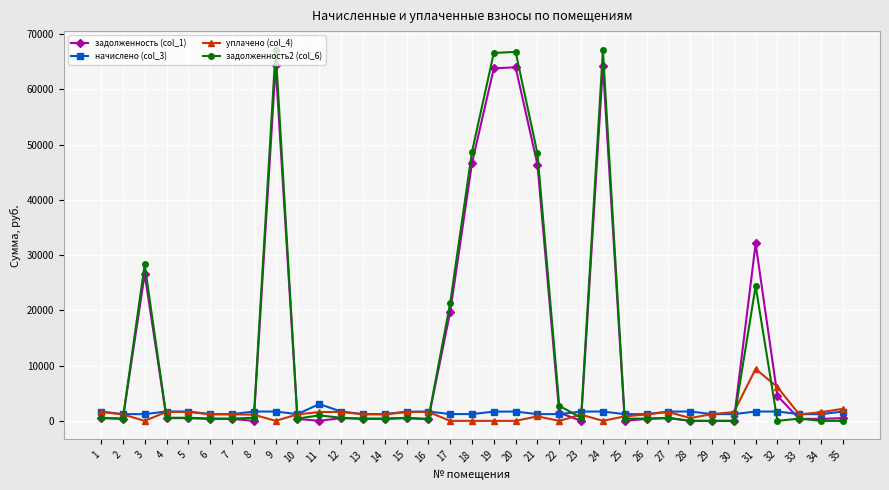

At which category does задолженность2 (col_6) reach its first local peak?

3